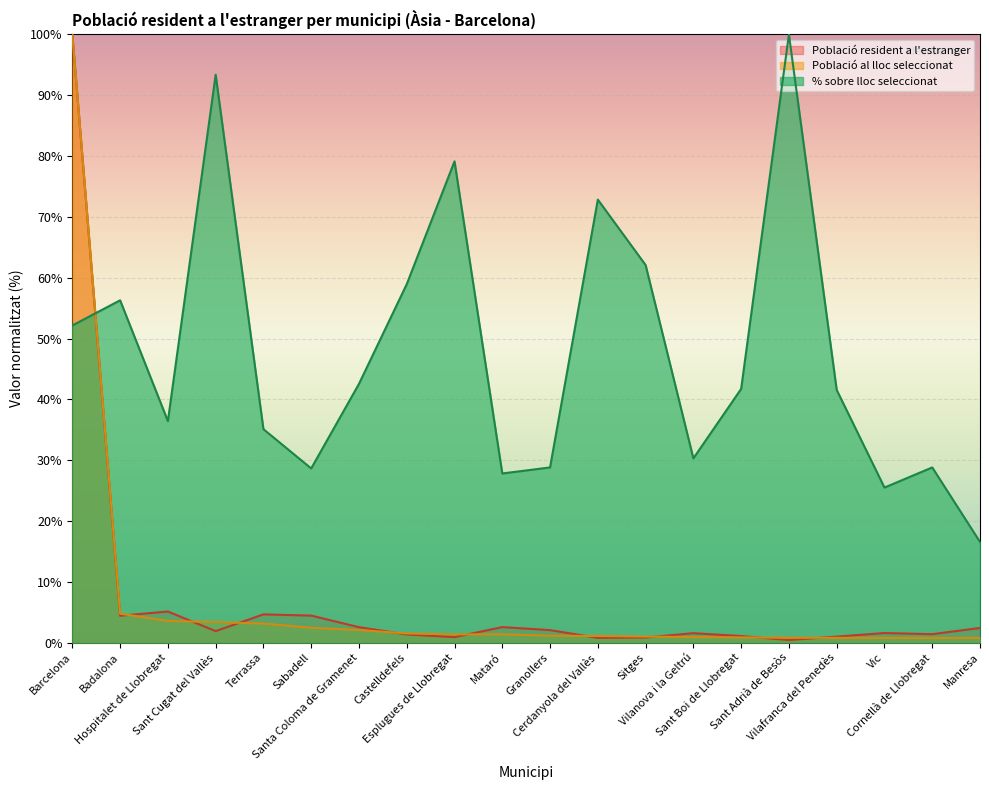

What is the difference between the second highest and minimum values in the Població al lloc seleccionat series?

4.0